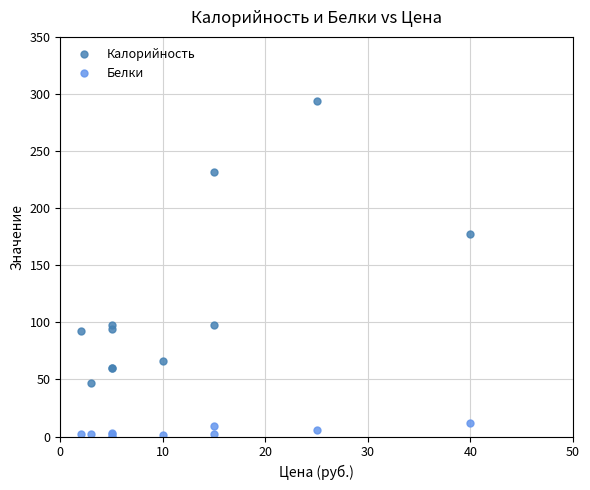

Which series has the largest total across all categories?

Калорийность